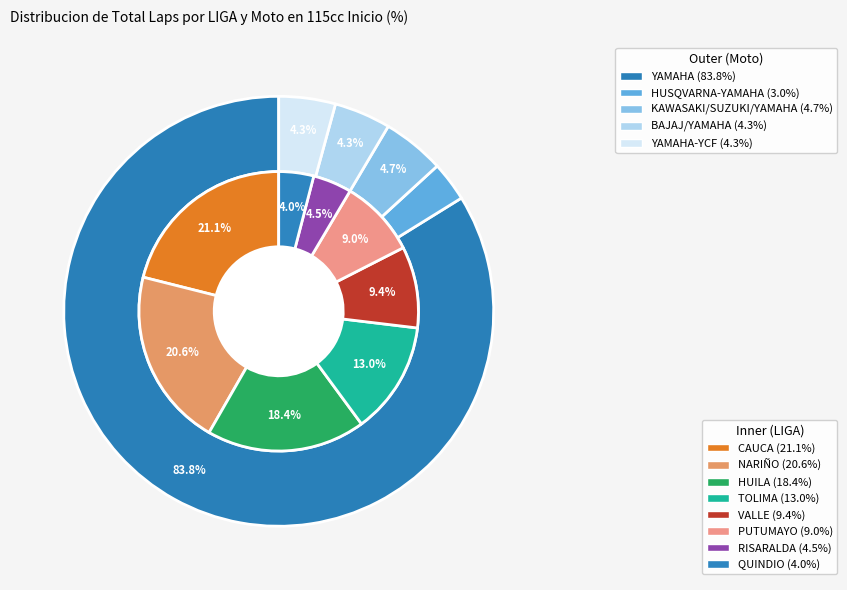

Is the sum of HUILA and RISARALDA greater than half?

No